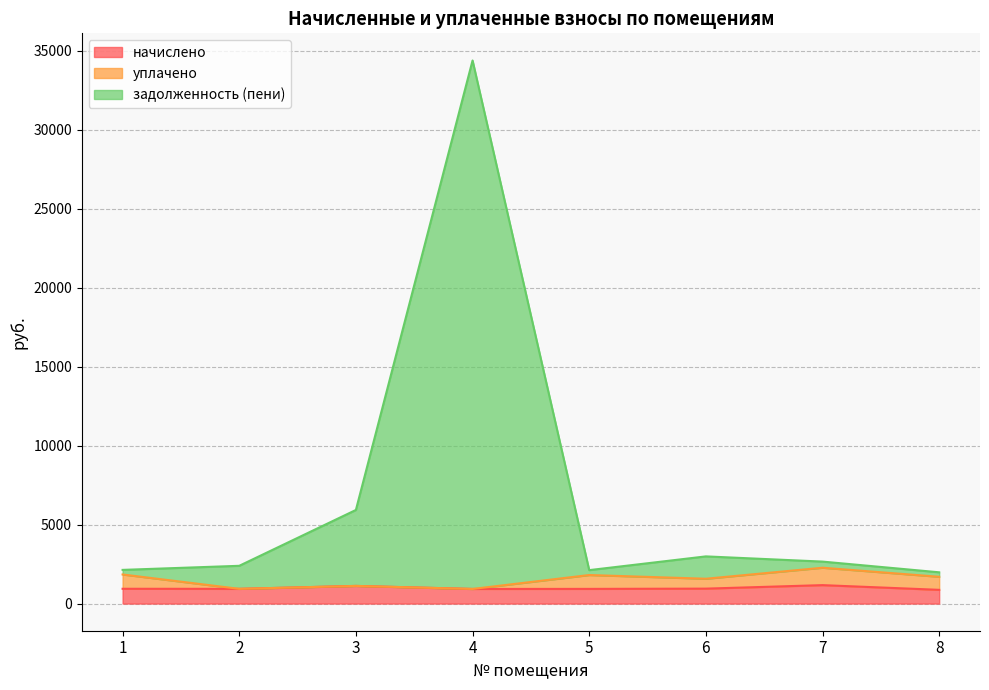

Which series has the widest spread of values?

задолженность (пени)